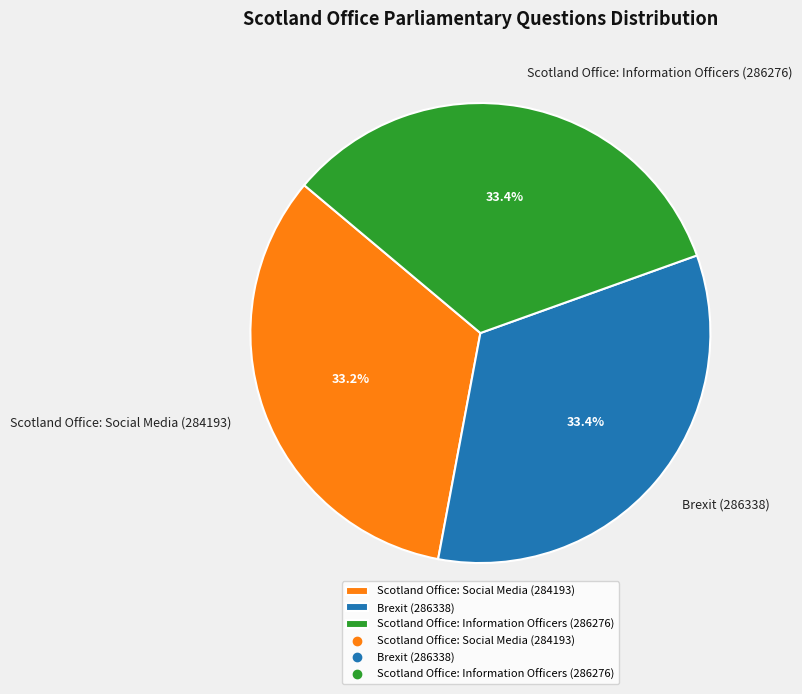

Does Scotland Office: Information Officers (286276) represent more than half of the total?

No